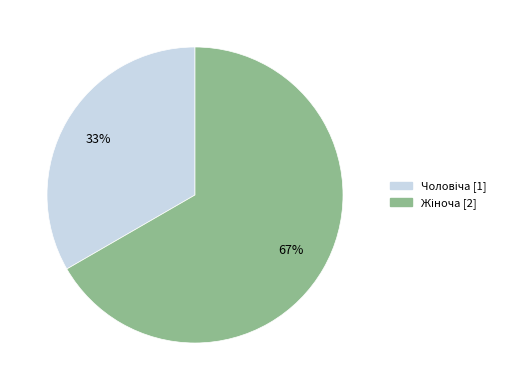

How many slices are in this pie chart?

2